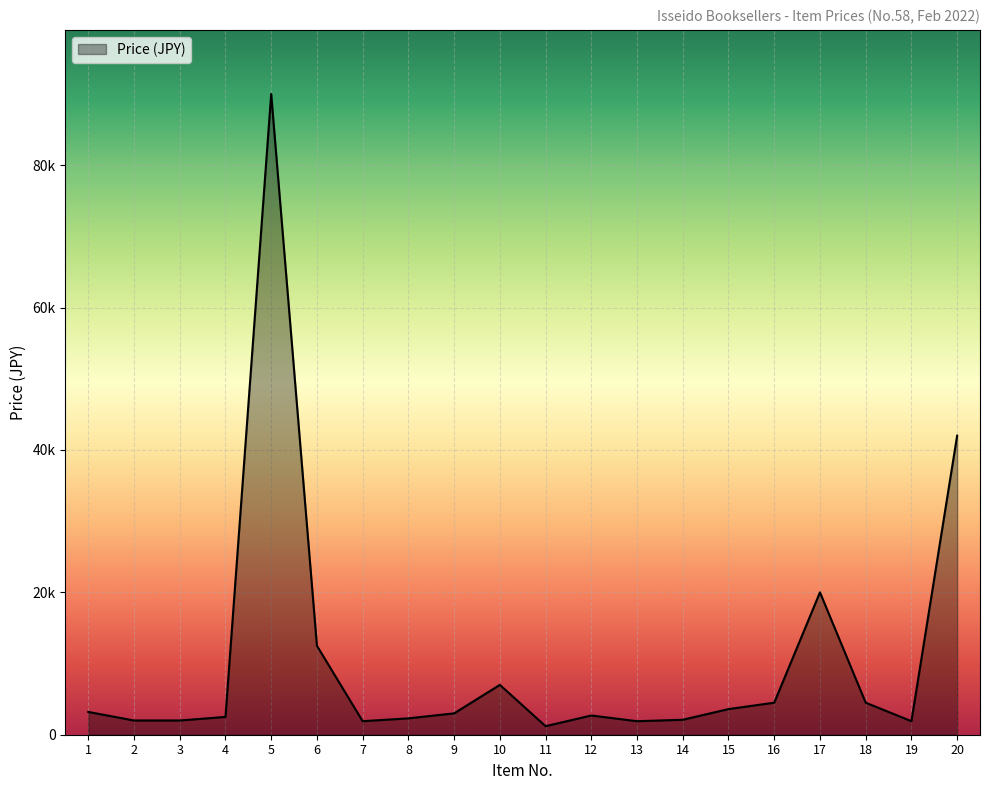

The chart shows a value of 1200 at 11. True or false?

True